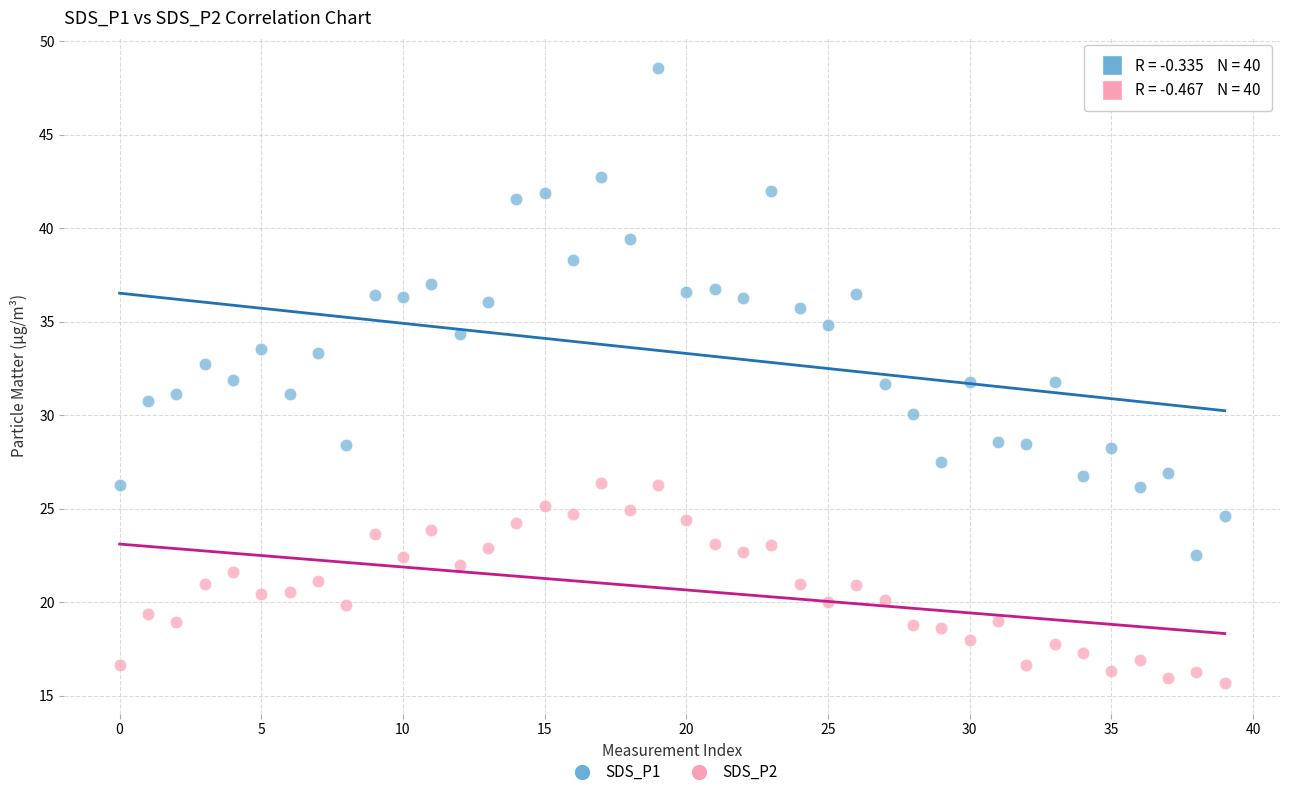

Across all data points, what is the range of Y values (max minus min)?

32.9